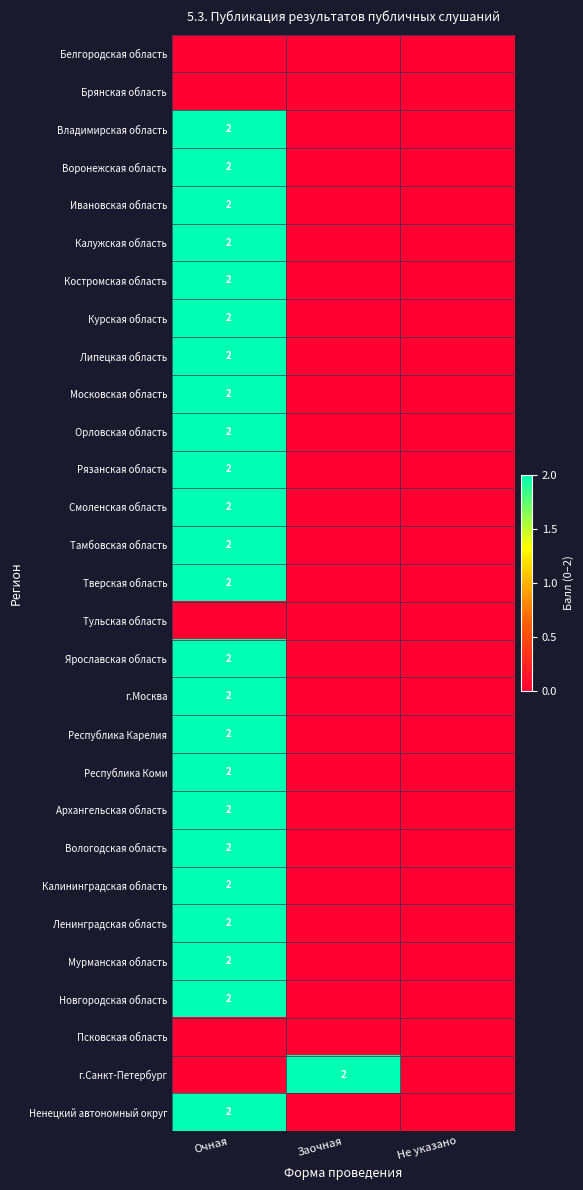

The Архангельская область series shows 2 at Очная. True or false?

True